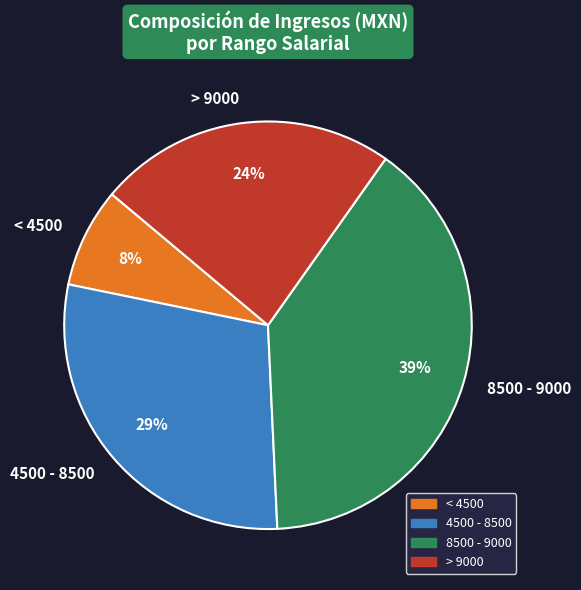

Do 4500 - 8500 and 8500 - 9000 together represent more than half of the pie?

Yes